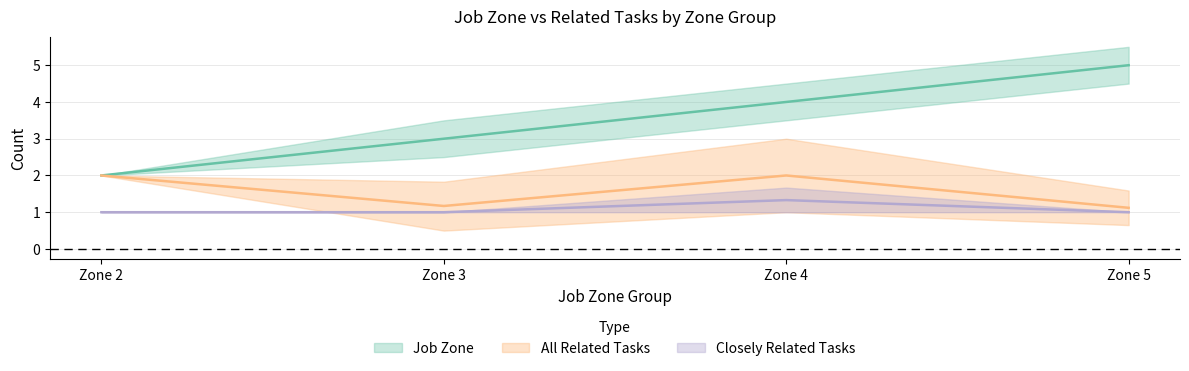

How many data points in Job Zone are less than 4?

2